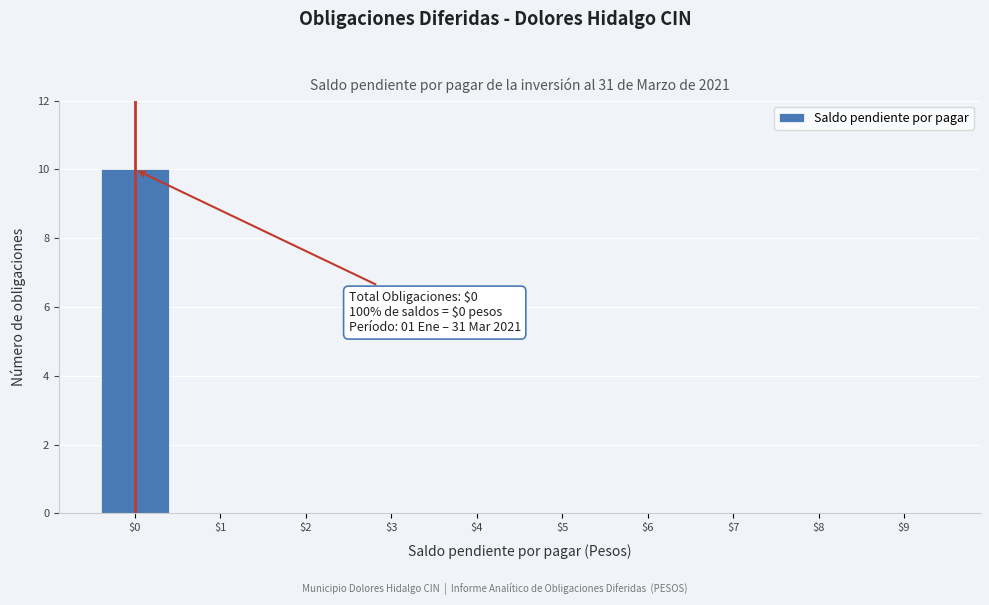

True or false: the data shows -4 at $3.

False